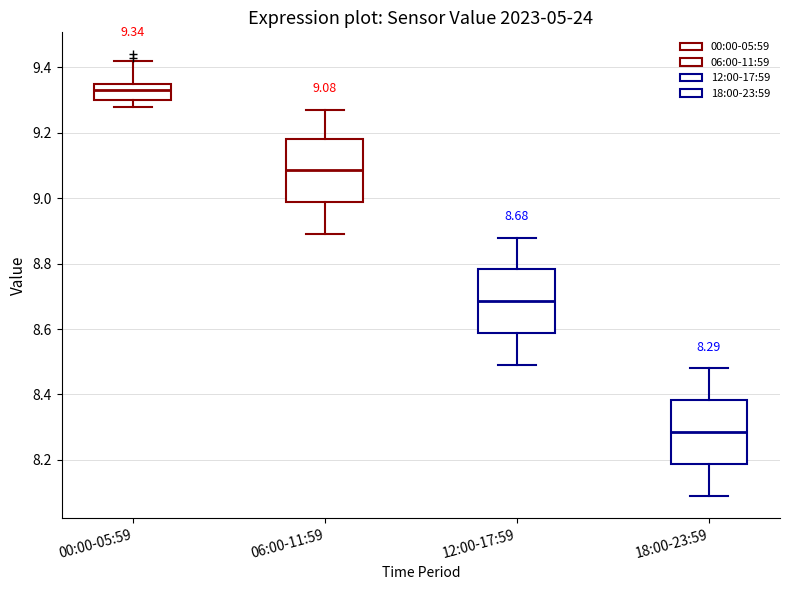

Which box has the highest median line?

00:00-05:59